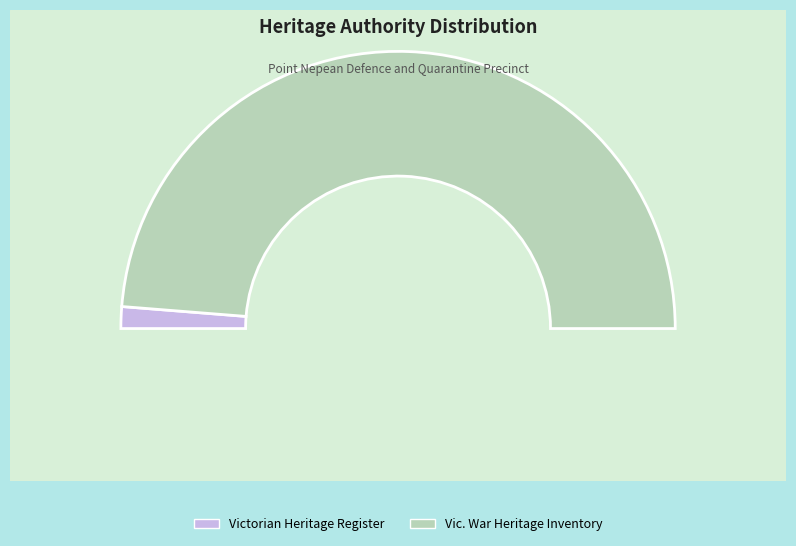

What portion of the pie excludes Vic. War Heritage Inventory?

2.5%